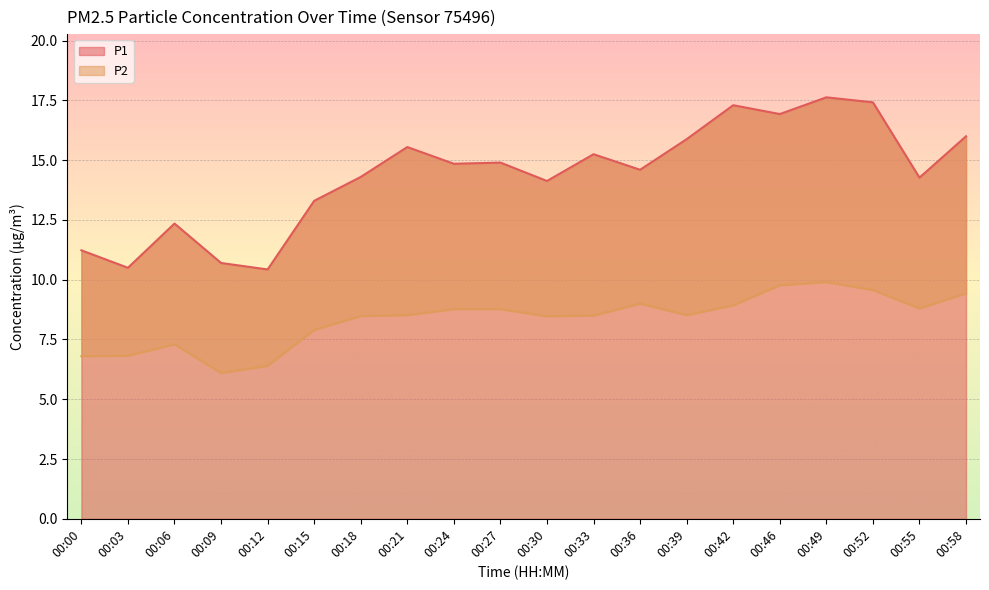

Reading left to right, list all the values displayed in this chart.

P1: 11.2	10.5	12.3	10.7	10.4	13.3	14.3	15.6	14.8	14.9	14.1	15.2	14.6	15.9	17.3	16.9	17.6	17.4	14.3	16.0
P2: 6.8	6.8	7.3	6.1	6.4	7.9	8.5	8.5	8.8	8.8	8.5	8.5	9.0	8.5	8.9	9.8	9.9	9.6	8.8	9.4